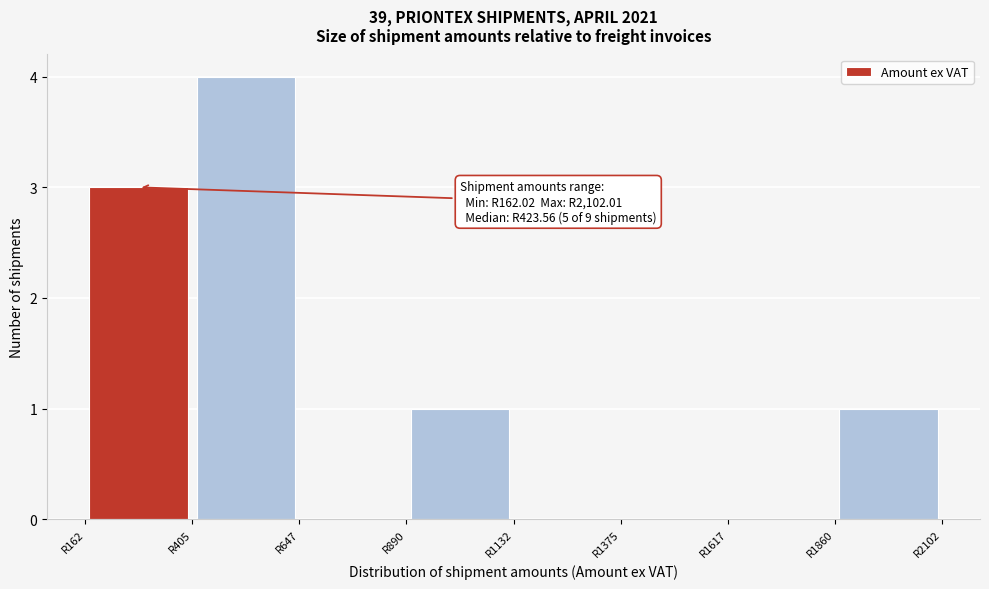

Over which range of the x-axis is the bar tallest?

400 to 650